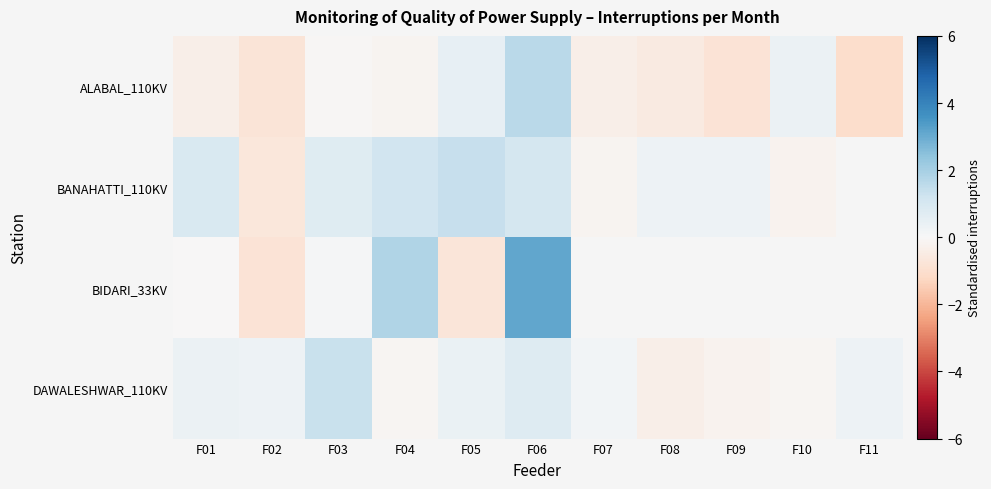

Count the number of data series in this chart.

4